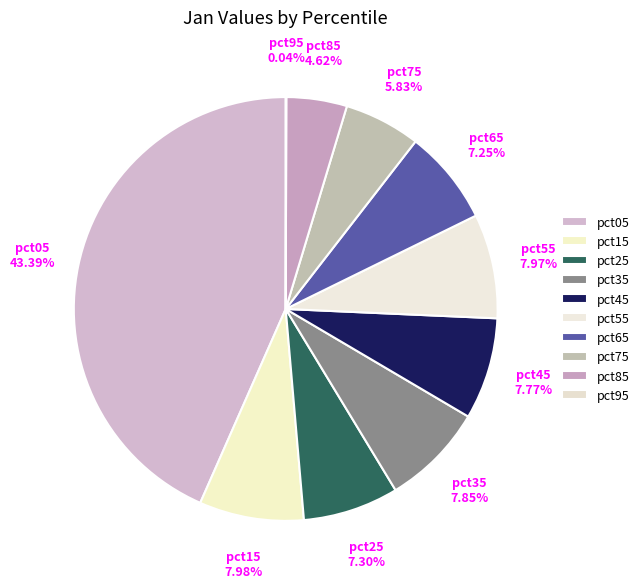

The pct45 slice represents 1% of the pie. True or false?

False